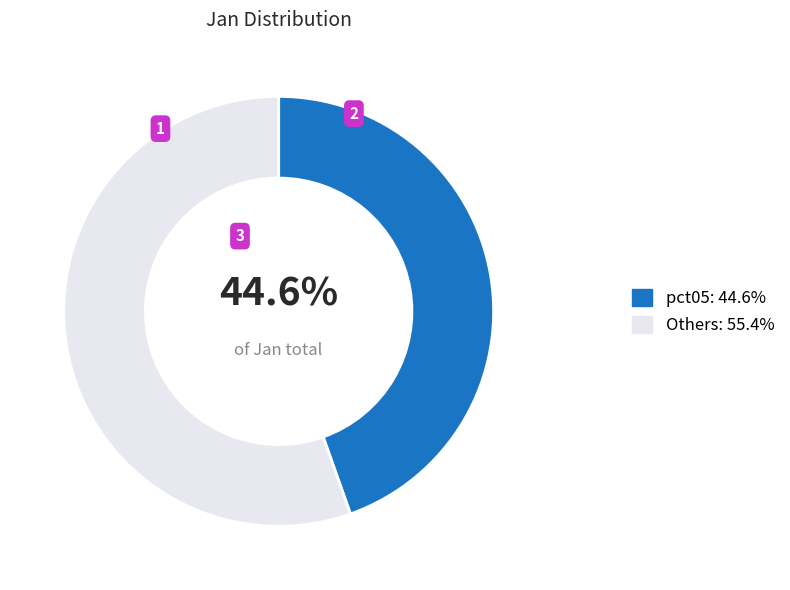

What is the ratio of the value at pct05: 44.6% to the value at Others: 55.4%?

0.8